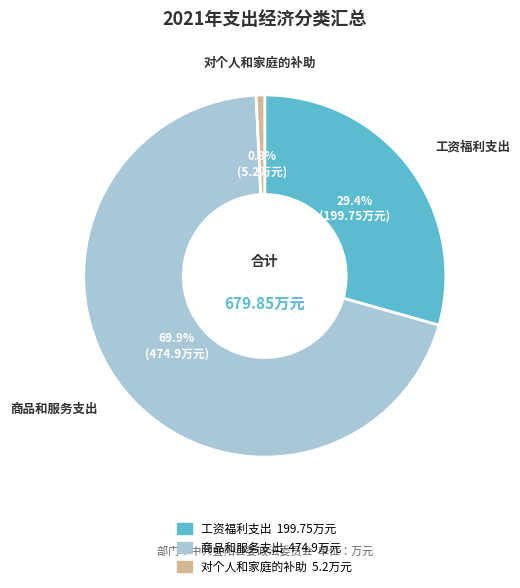

To the nearest percent, what portion does 对个人和家庭的补助 represent?

1%